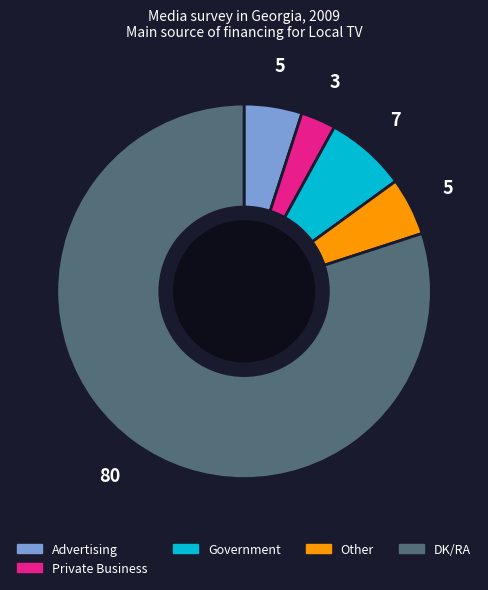

Count the number of slices in the pie.

5